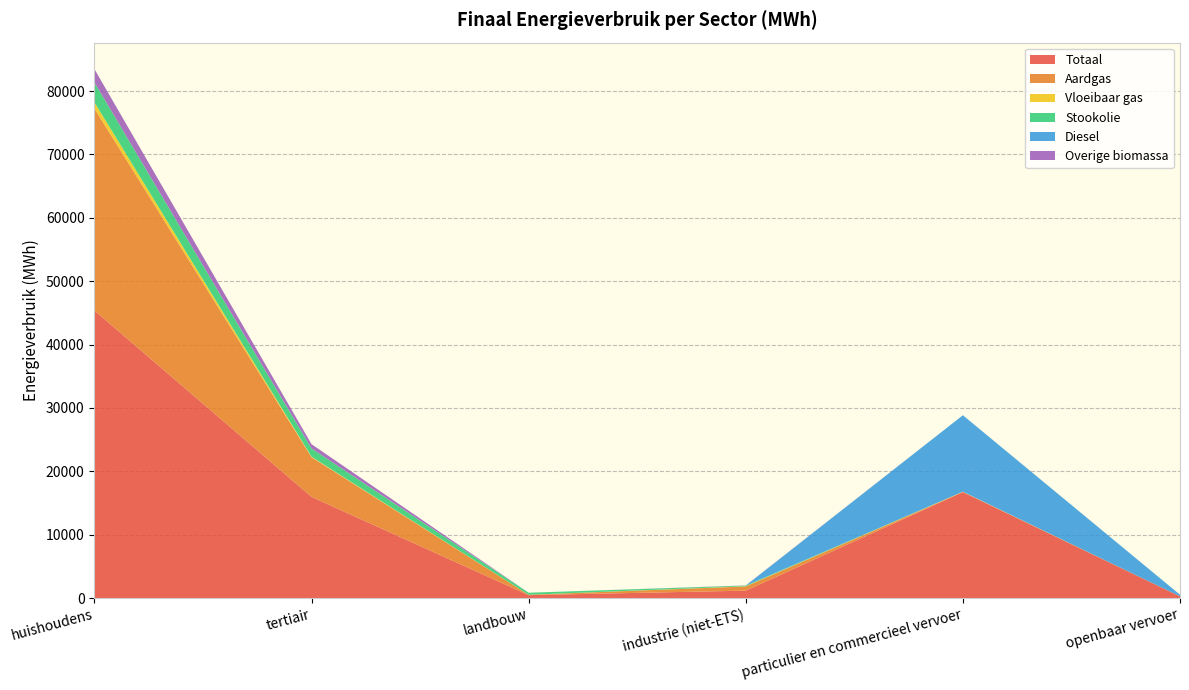

Reading left to right, extract all data points from this chart.

Totaal: huishoudens=45370.7	tertiair=15967.8	landbouw=464.2	industrie (niet-ETS)=1173.2	particulier en commercieel vervoer=16721.2	openbaar vervoer=270.6
Aardgas: huishoudens=31875.6	tertiair=6249.3	landbouw=58.7	industrie (niet-ETS)=655.4	particulier en commercieel vervoer=22.7	openbaar vervoer=0.0
Vloeibaar gas: huishoudens=978.5	tertiair=90.7	landbouw=2.2	industrie (niet-ETS)=34.1	particulier en commercieel vervoer=37.0	openbaar vervoer=0.0
Stookolie: huishoudens=3141.4	tertiair=1305.5	landbouw=316.3	industrie (niet-ETS)=107.0	particulier en commercieel vervoer=0.0	openbaar vervoer=0.0
Diesel: huishoudens=0.0	tertiair=0.0	landbouw=0.0	industrie (niet-ETS)=0.0	particulier en commercieel vervoer=12064.3	openbaar vervoer=256.0
Overige biomassa: huishoudens=2097.9	tertiair=666.8	landbouw=0.0	industrie (niet-ETS)=25.1	particulier en commercieel vervoer=0.0	openbaar vervoer=0.0